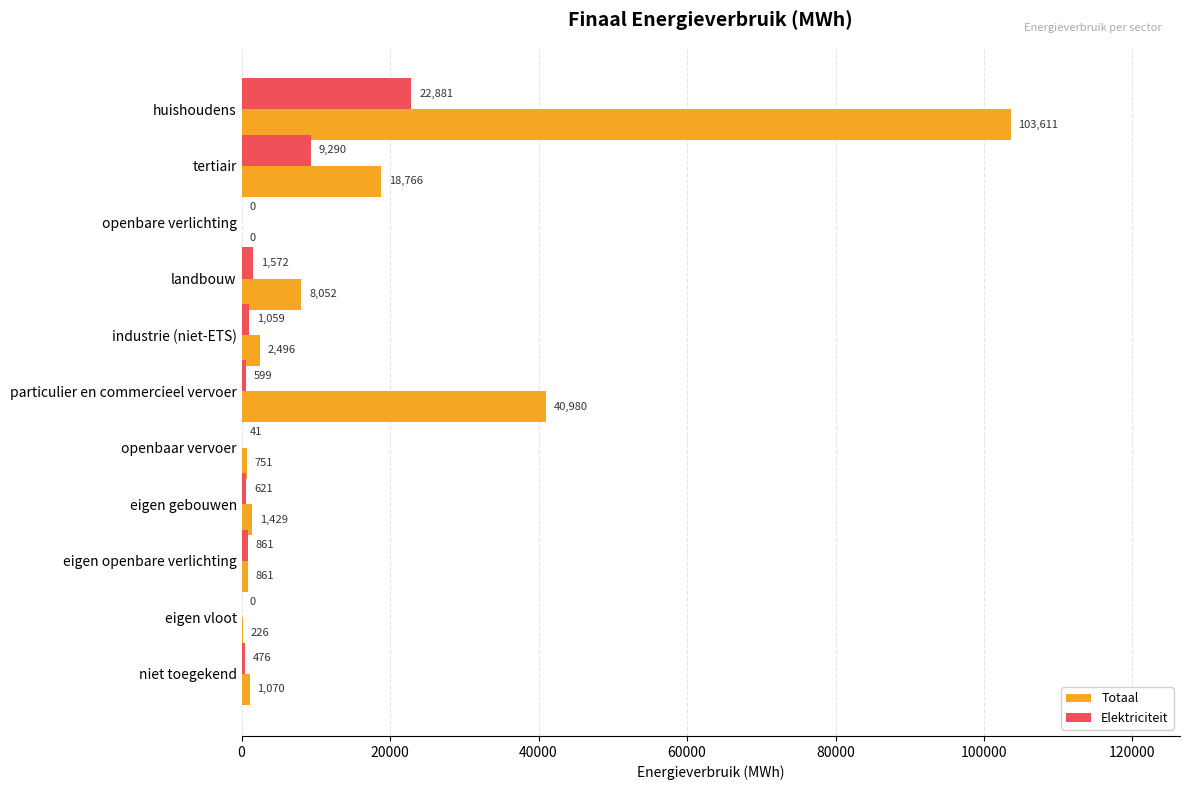

What is the approximate value of Elektriciteit at eigen gebouwen?

621.3